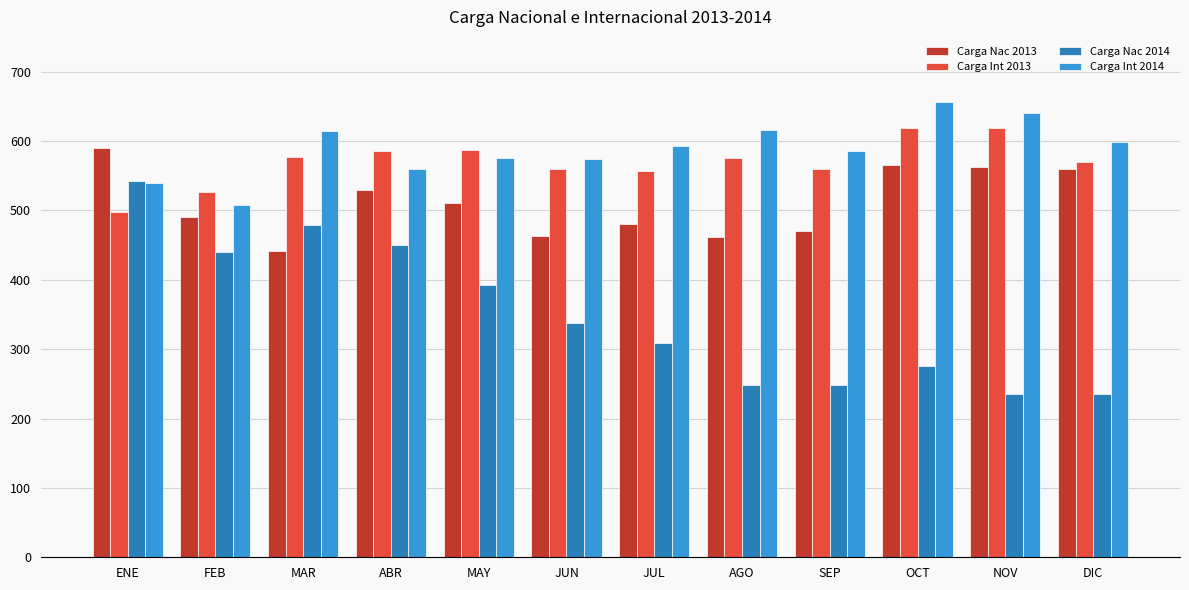

What position from the left is MAR?

3